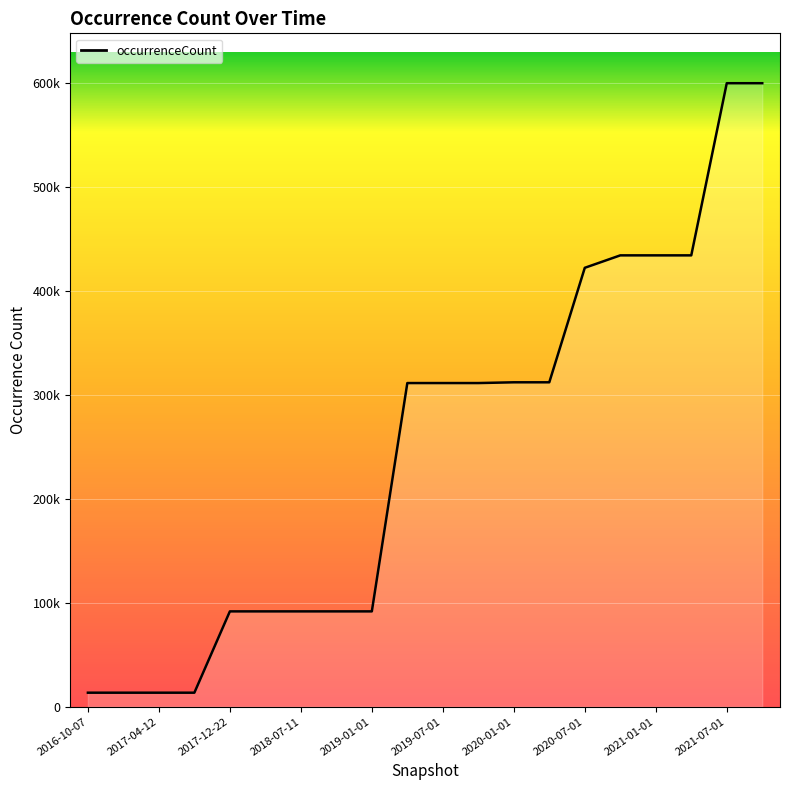

Does the chart display data point markers on the line(s)?

No